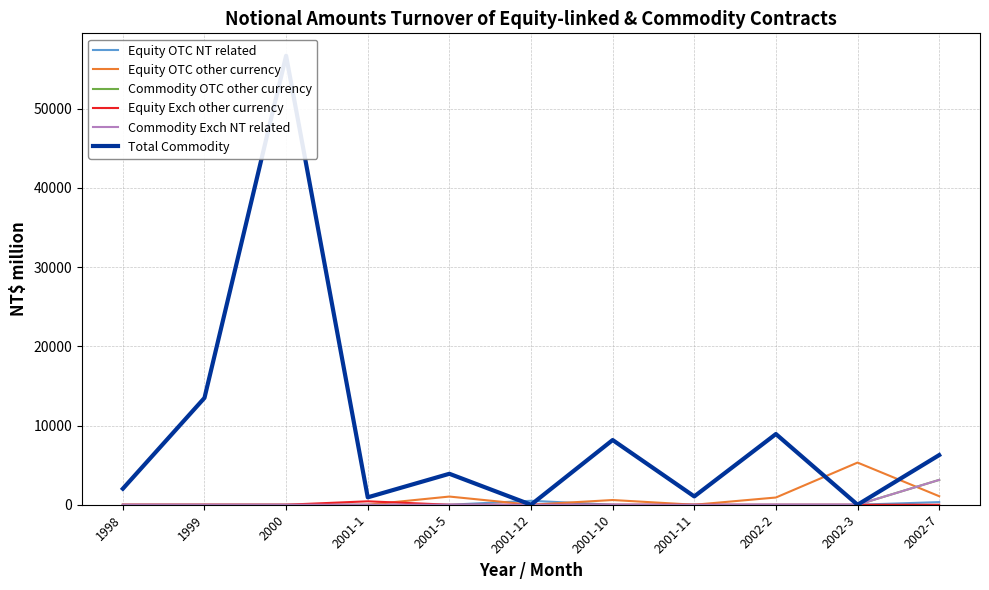

The value of Equity OTC NT related at 2001-10 is 0. True or false?

True